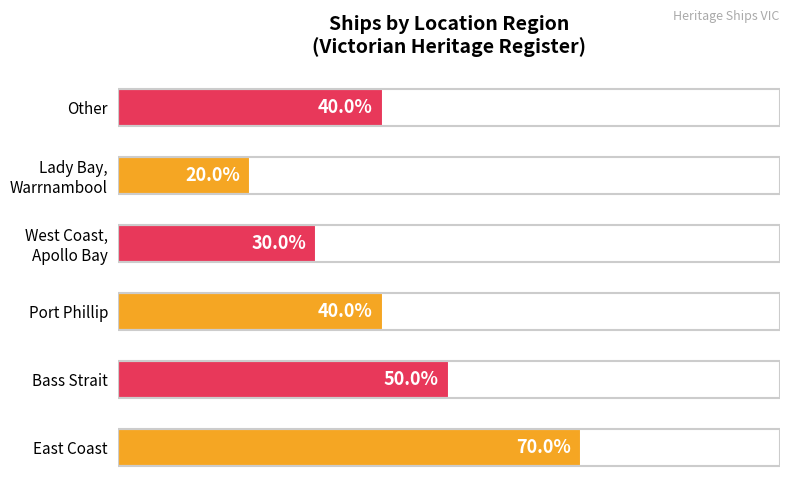

Are the bars horizontal?

Yes